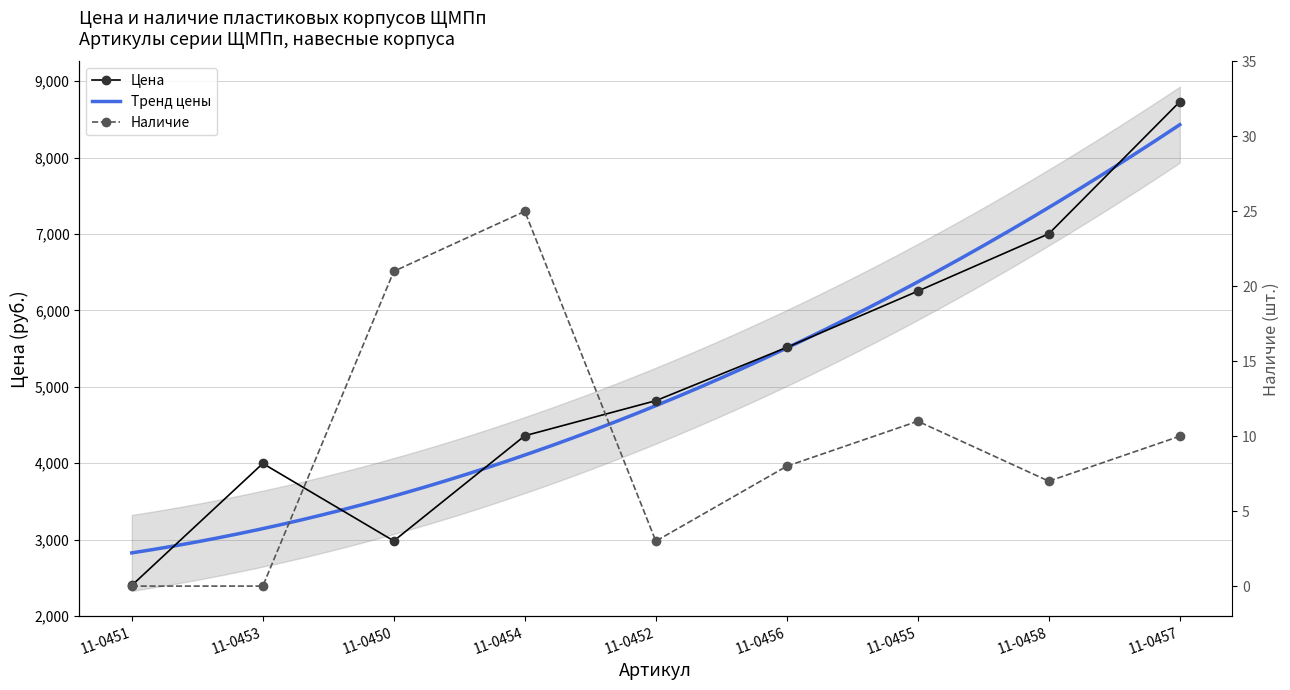

What is the average value of the Наличие series?

9.4